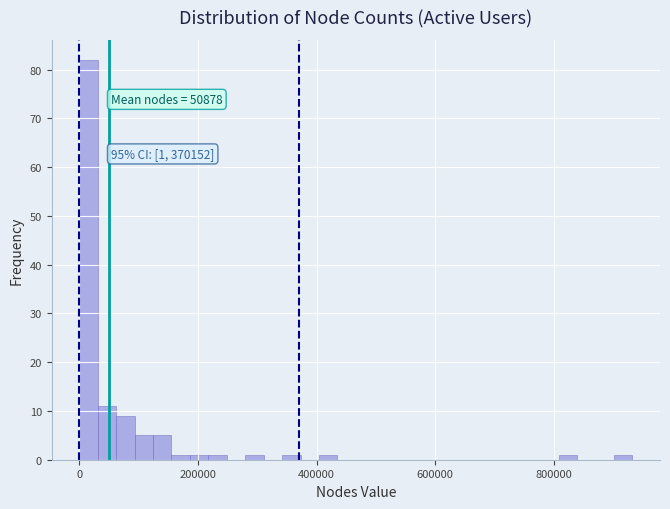

Around what value on the x-axis is the tallest bar? Give the approximate position of its centre, as read against the axis.

20000